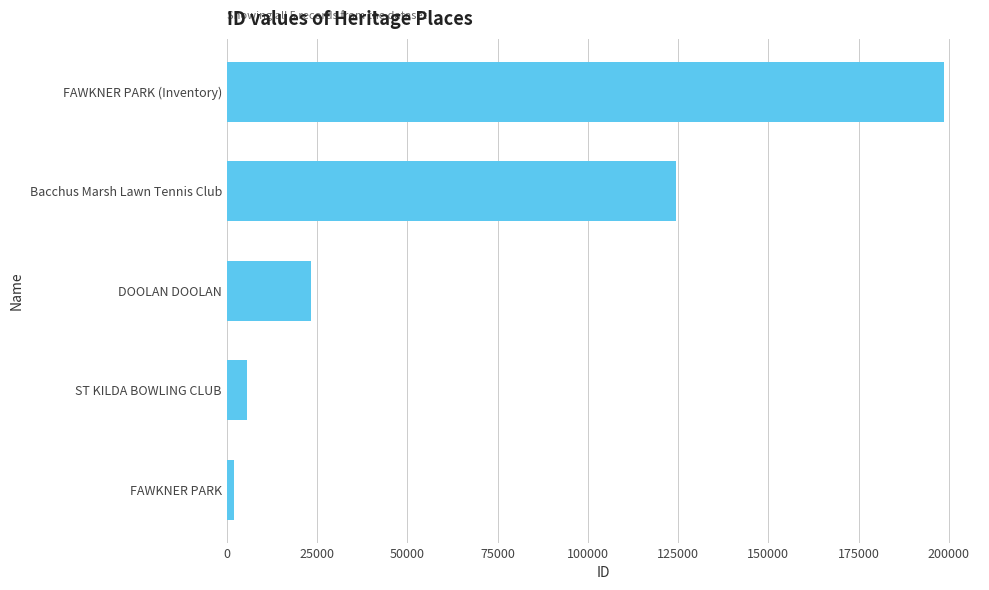

Reading top to bottom, transcribe all the data shown in this chart.

FAWKNER PARK (Inventory)=198656	Bacchus Marsh Lawn Tennis Club=124323	DOOLAN DOOLAN=23313	ST KILDA BOWLING CLUB=5493	FAWKNER PARK=1953